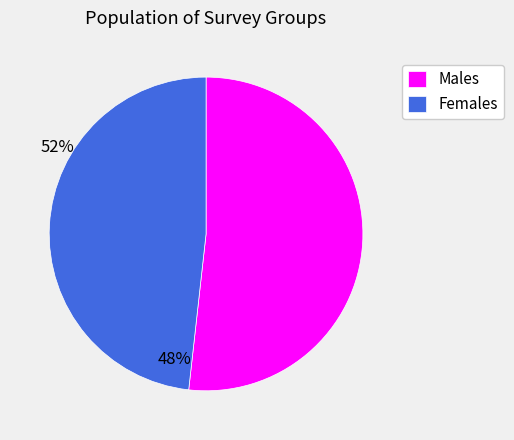

Which slice is the smallest?

Females